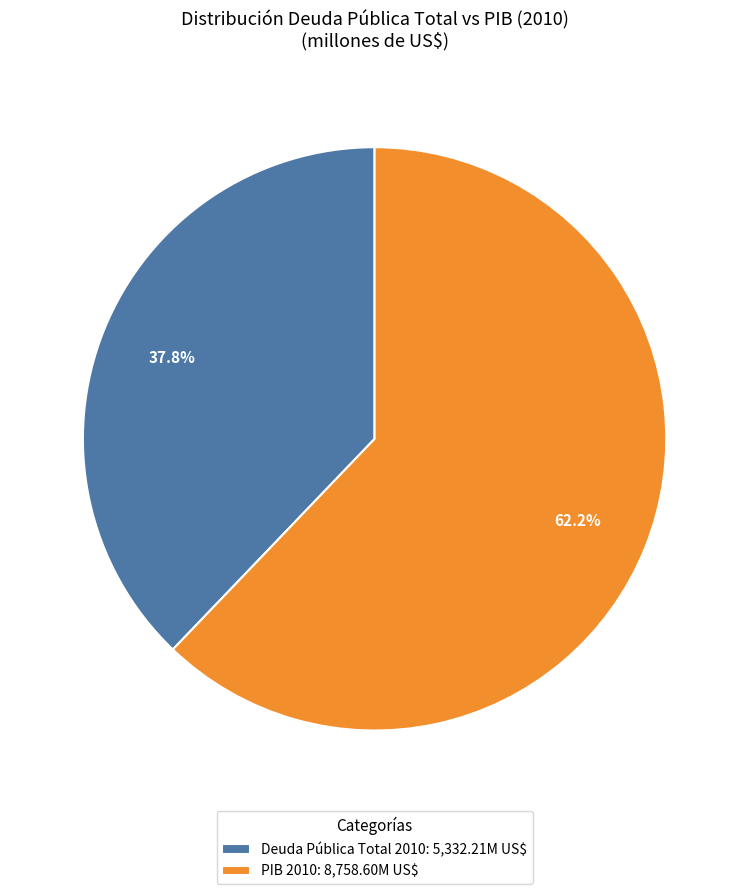

Is there any slice that represents more than half of the pie?

Yes